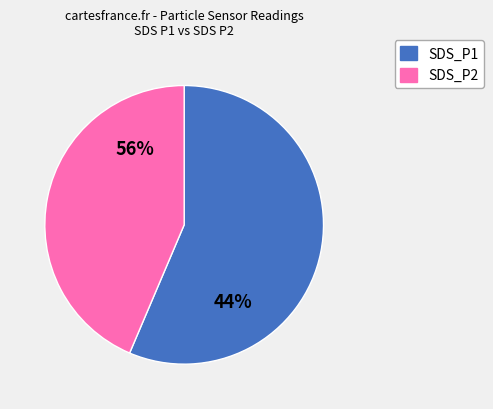

What portion of the pie excludes SDS_P1?

44.8%